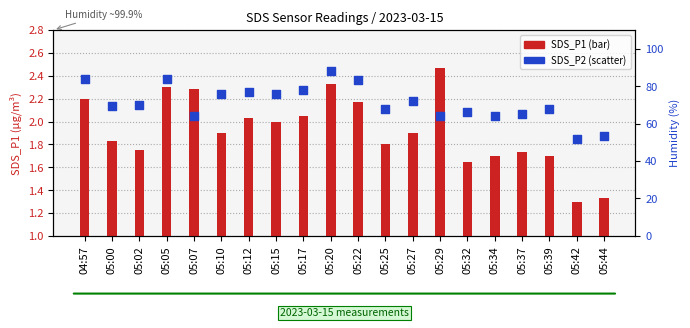

At how many categories does at least one series exceed 27?

20